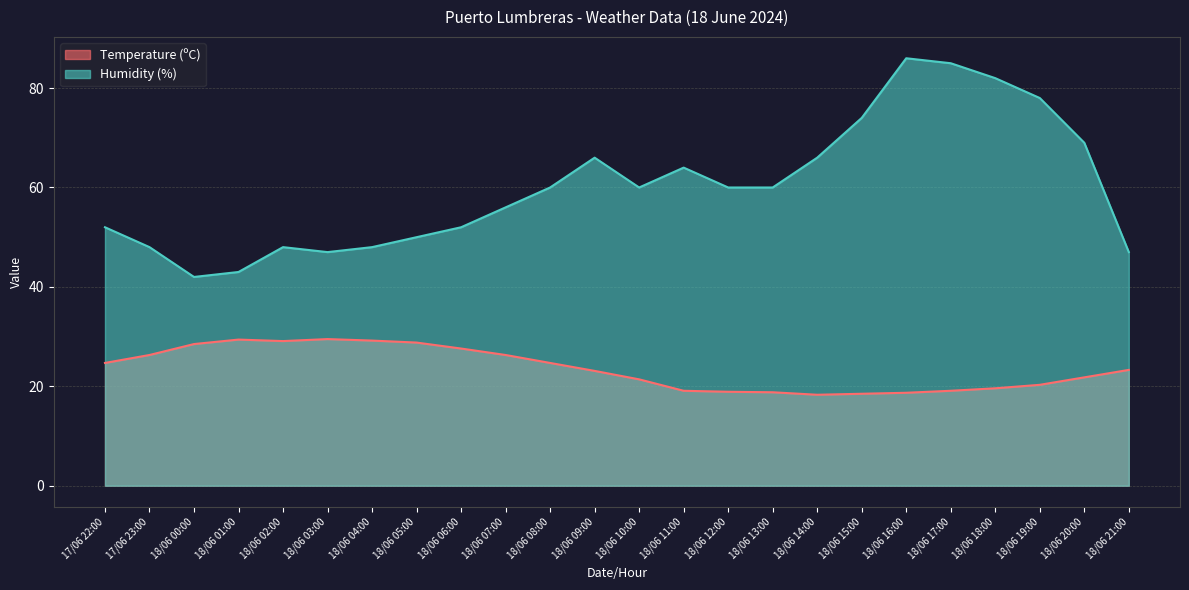

In Temperature (ºC), how many points are higher than both neighbors (excluding endpoints)?

2